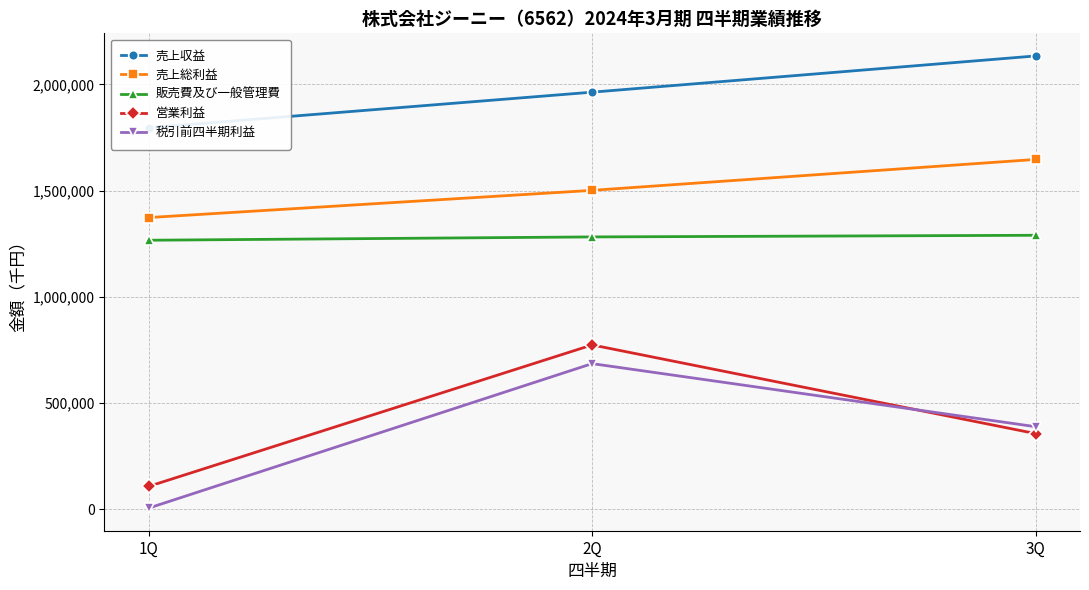

At which category is the sum across all series the highest?

2Q